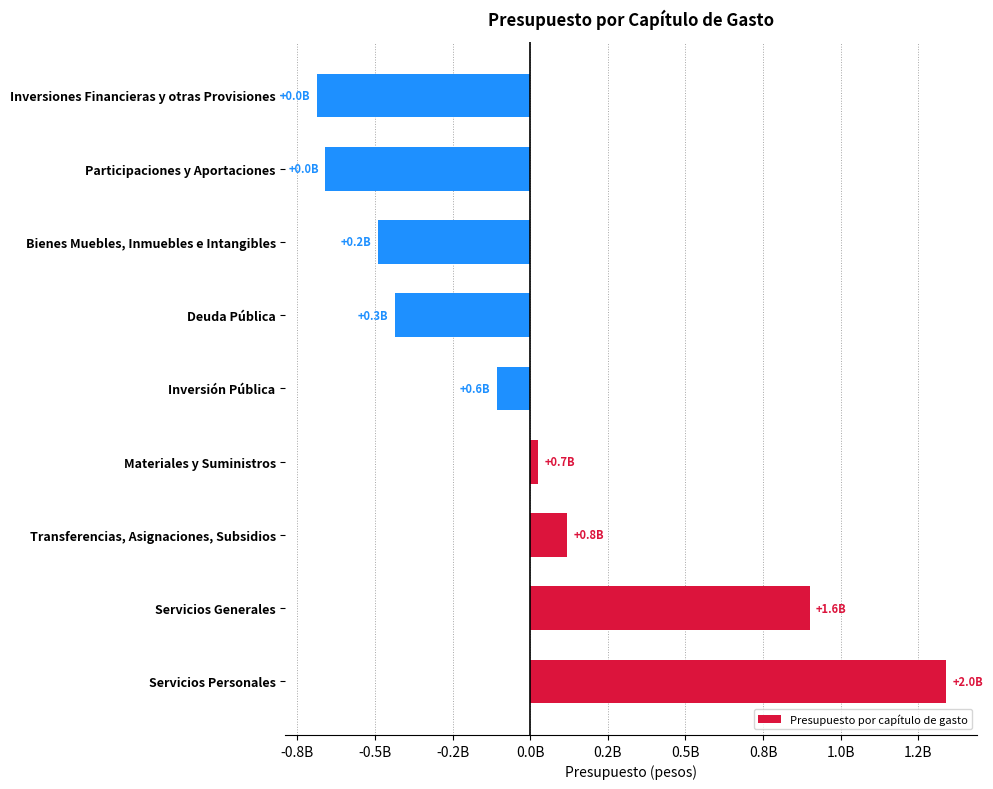

What is the difference between the second highest and second lowest values?

1560985542.2